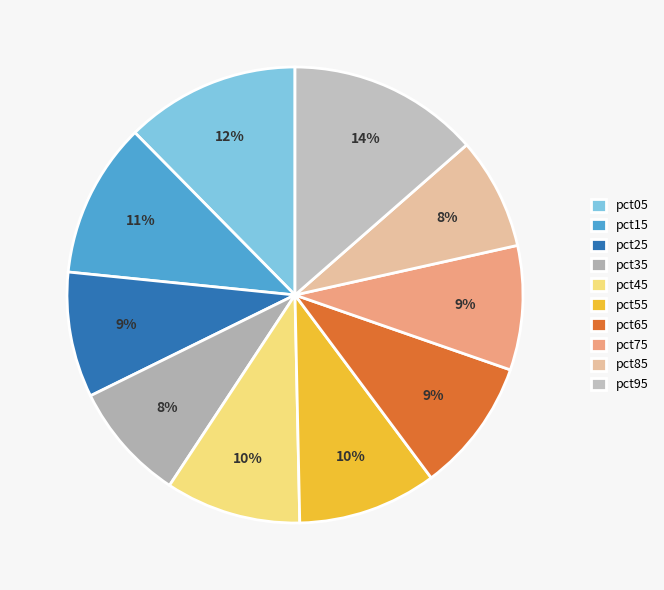

Rank the categories by value from highest to lowest.

pct95, pct05, pct15, pct55, pct45, pct65, pct25, pct75, pct35, pct85